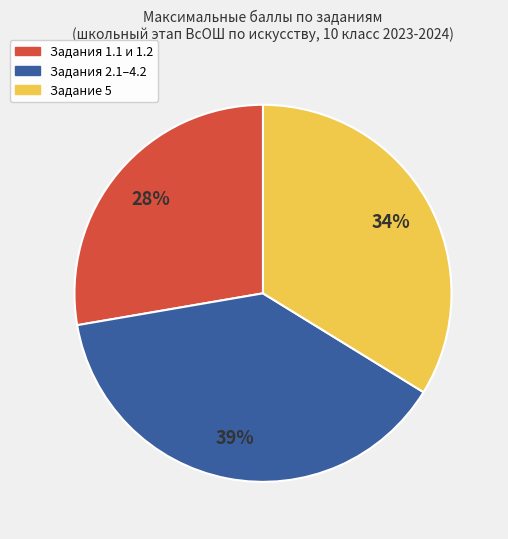

Is there any slice that represents more than half of the pie?

No